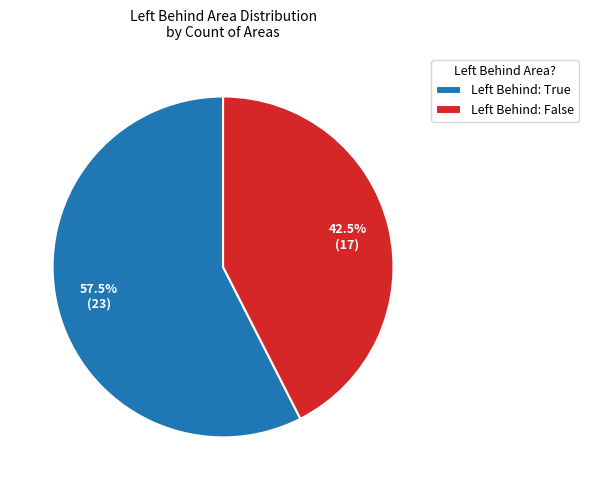

Rank the categories by value from lowest to highest.

Left Behind: False, Left Behind: True